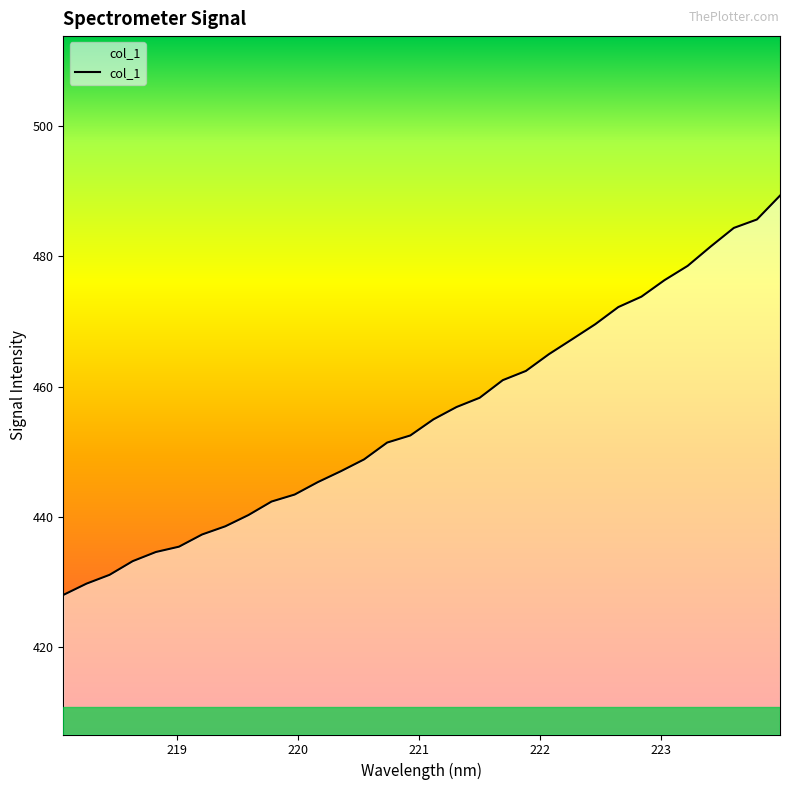

What is the average value?

455.5